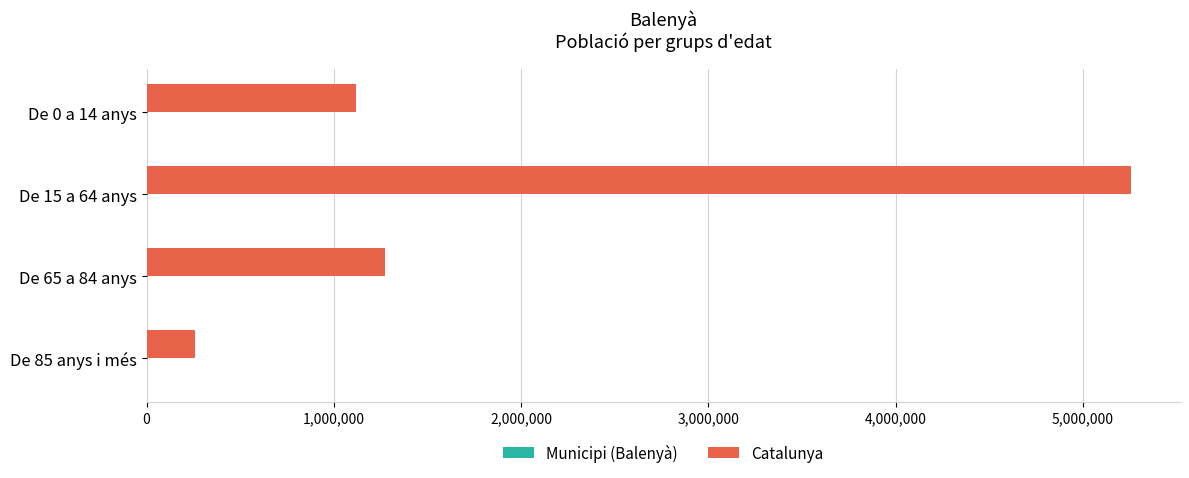

Which series has the largest total across all categories?

Catalunya